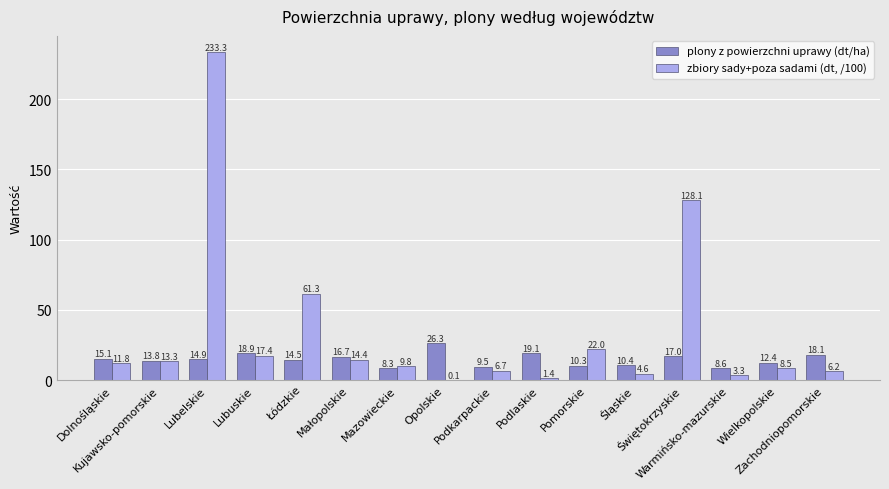

How many distinct data groups are displayed?

2